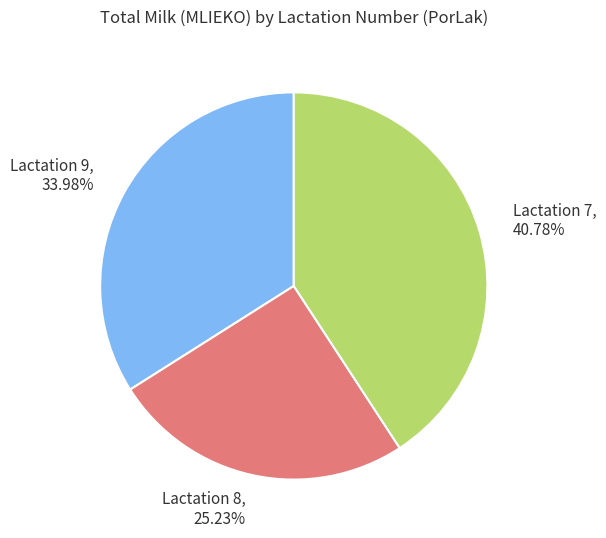

Rank the categories by value from lowest to highest.

Lactation 8, 25.23%, Lactation 9, 33.98%, Lactation 7, 40.78%